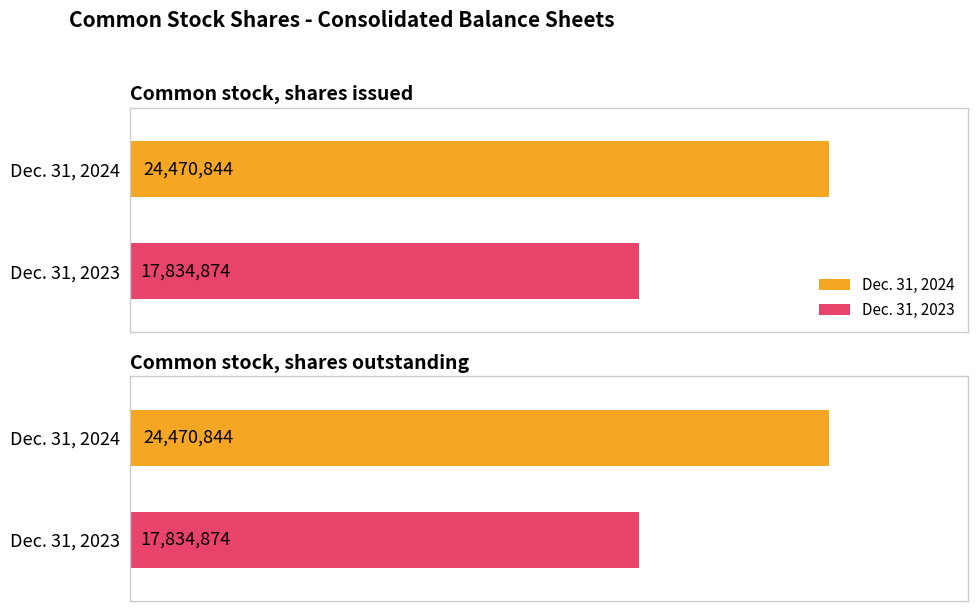

Reading left to right, what are all the values shown in this chart?

Dec. 31, 2024: Common stock, shares issued=24470844	Common stock, shares outstanding=24470844
Dec. 31, 2023: Common stock, shares issued=17834874	Common stock, shares outstanding=17834874